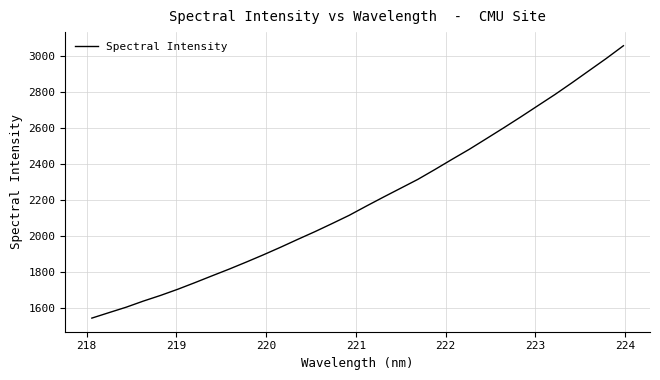

What is the minimum value shown in the chart?

1544.5